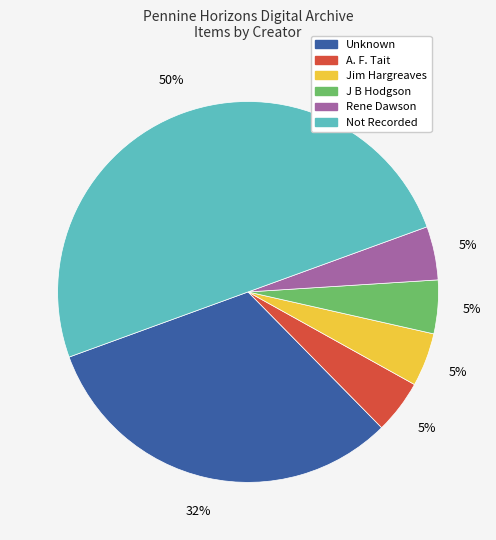

To the nearest percent, what is the average slice percentage?

17%